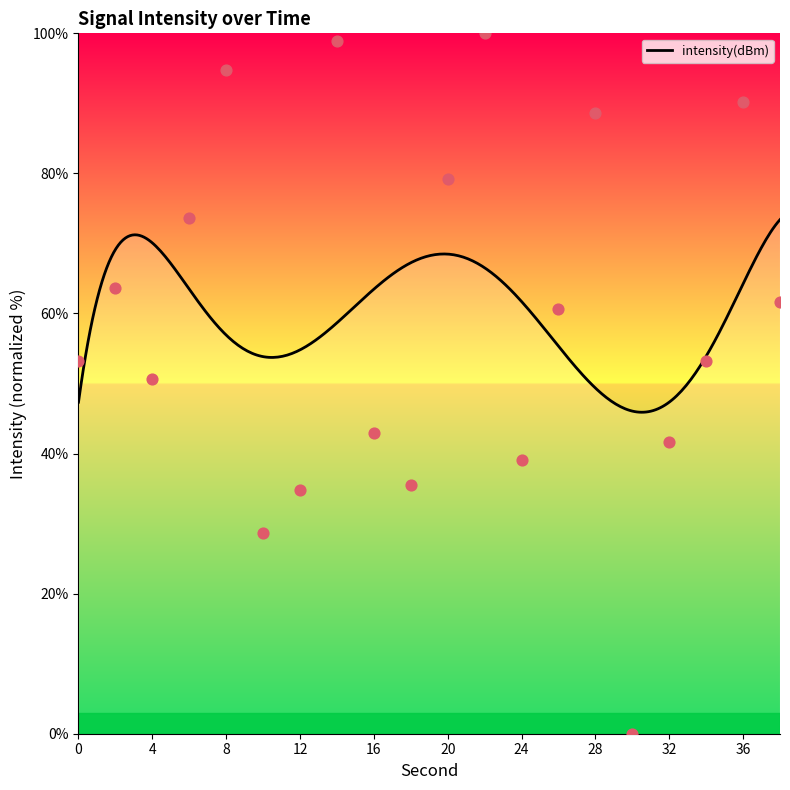

Approximately how many times larger is the value at 0 compared to 12?

1.5